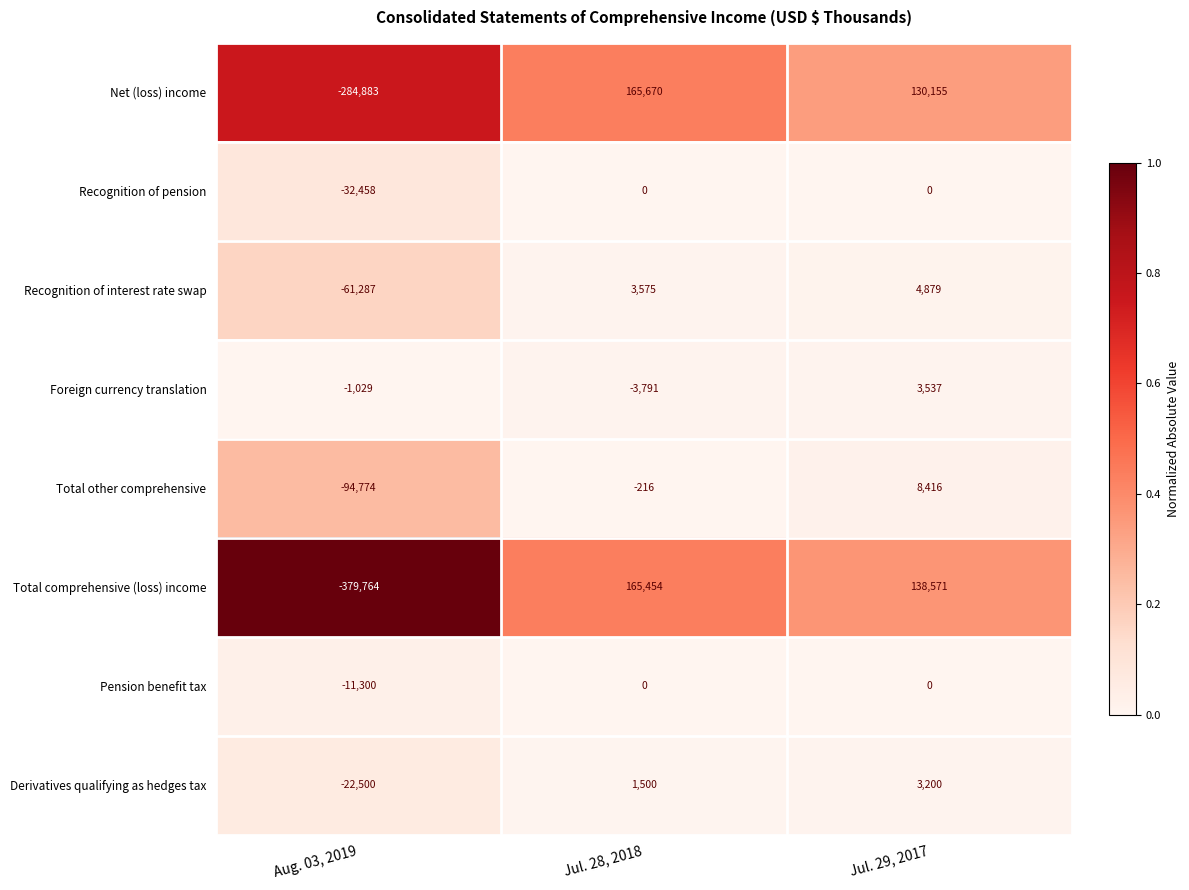

What is the sum of the Recognition of interest rate swap values at Jul. 28, 2018 and Jul. 29, 2017?

8454